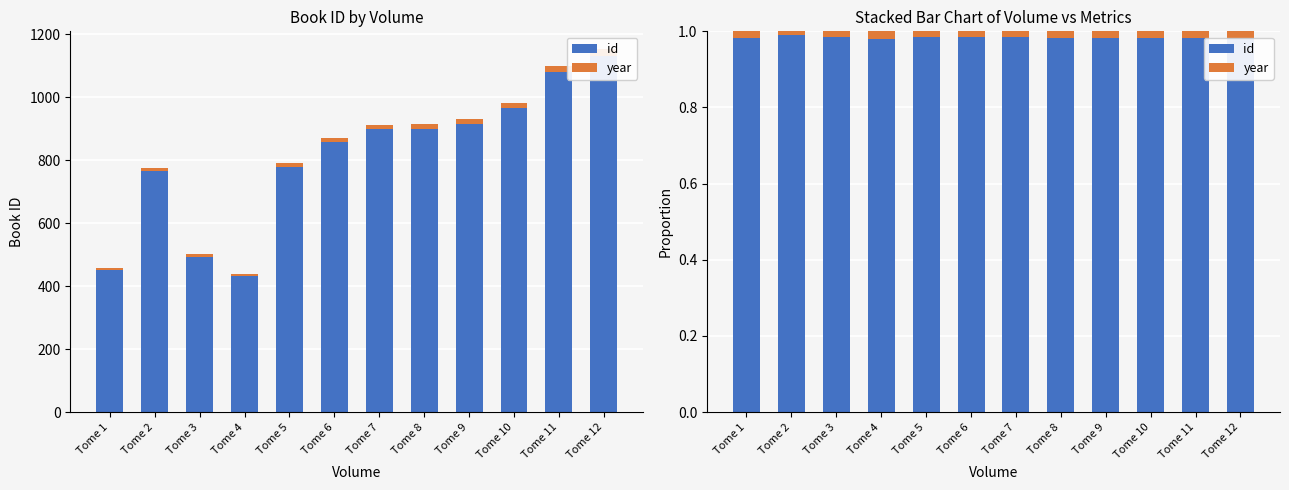

Rank the categories by year value from lowest to highest.

Tome 2, Tome 6, Tome 5, Tome 7, Tome 3, Tome 8, Tome 9, Tome 10, Tome 11, Tome 1, Tome 12, Tome 4